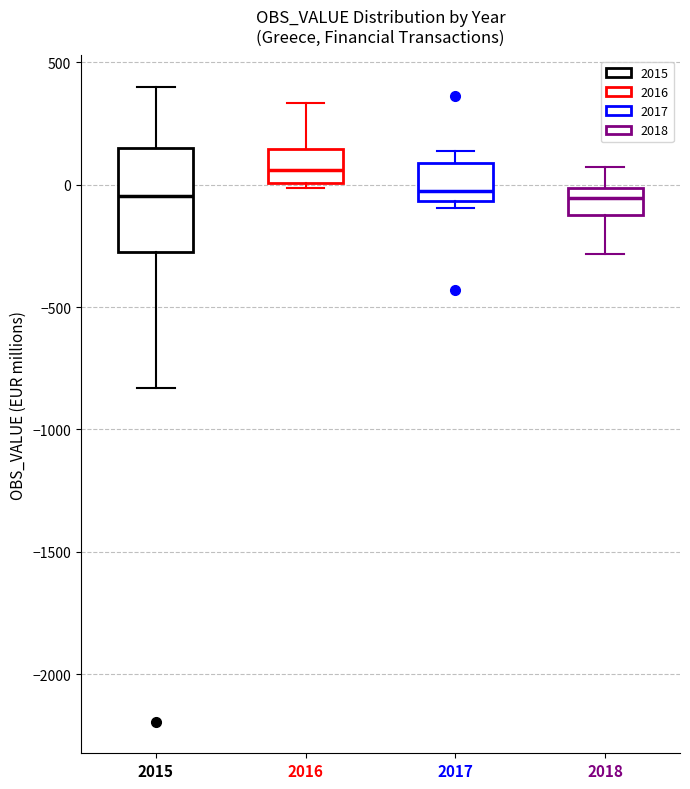

Comparing the boxes themselves (not the whiskers), which one is the tallest?

2015